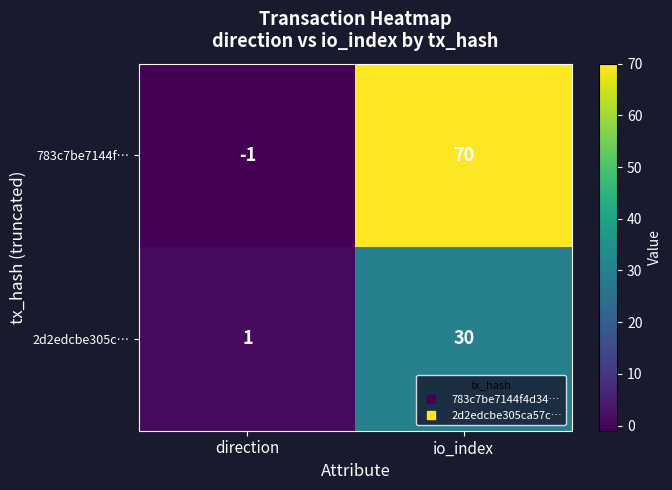

What is the difference between the maximum and minimum values in the 2d2edcbe305c… series?

29